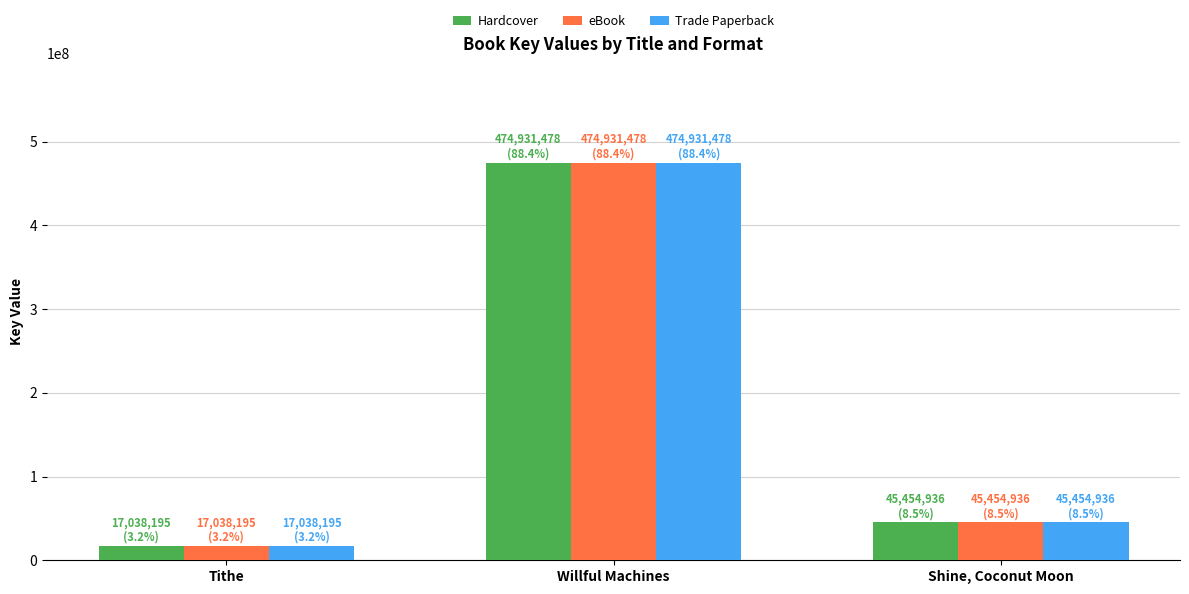

What position from the left is Willful Machines?

2